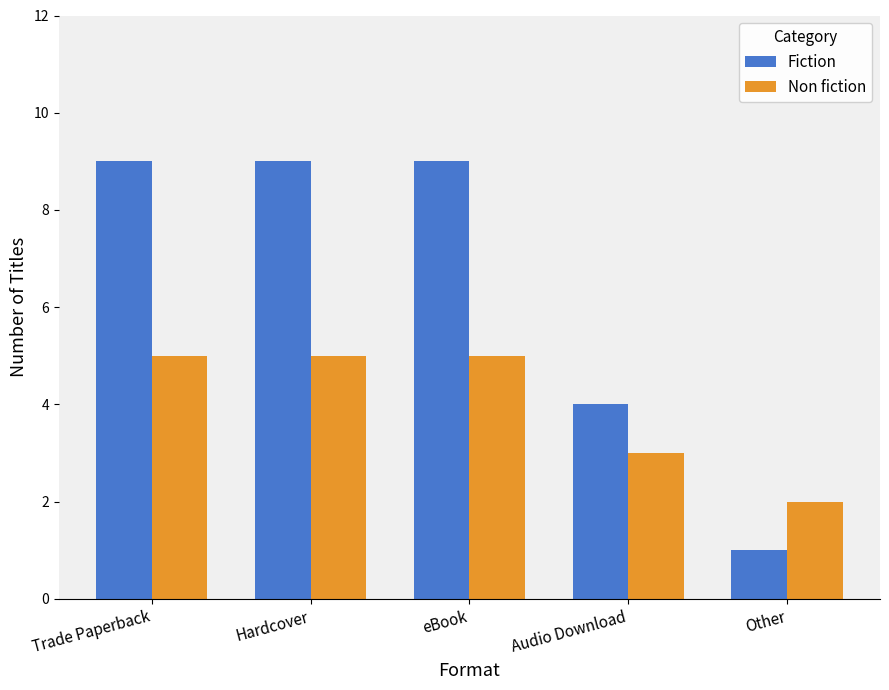

How many categories are shown in the chart?

5